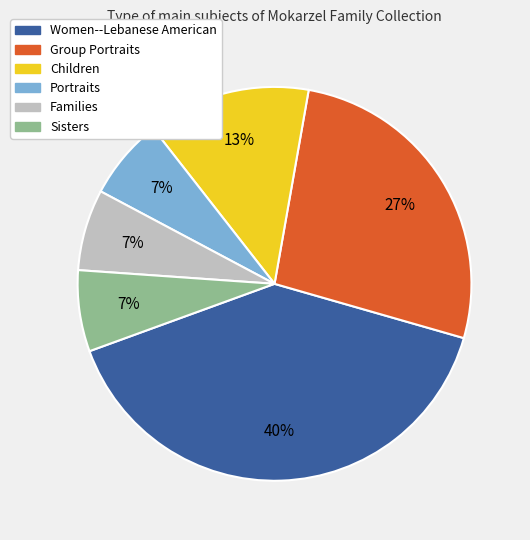

Is it true that Women--Lebanese American is 51% of the pie?

False